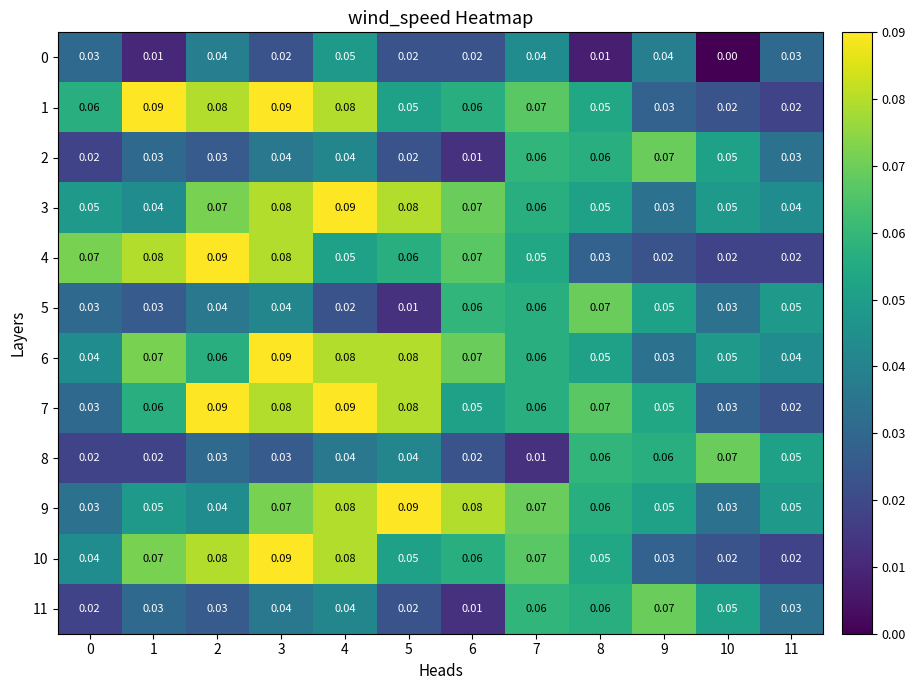

How many distinct data groups are displayed?

12